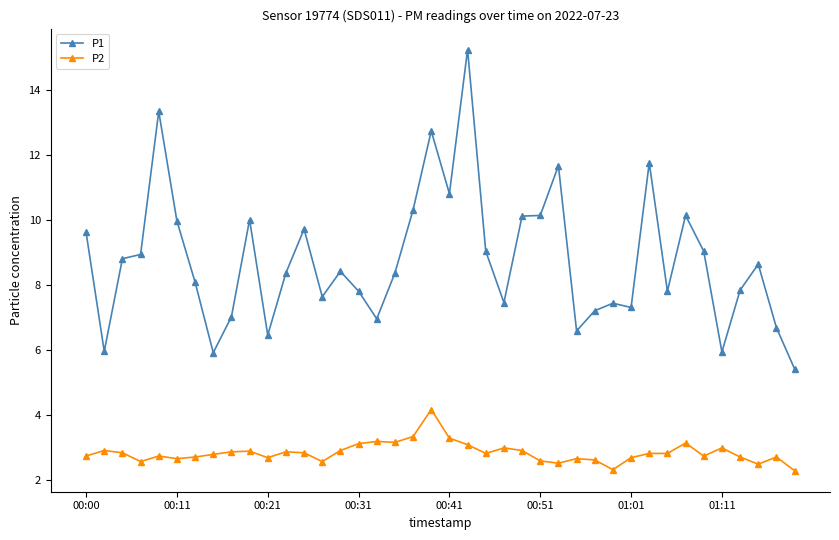

Rank the series by their maximum value, from lowest to highest.

P2, P1